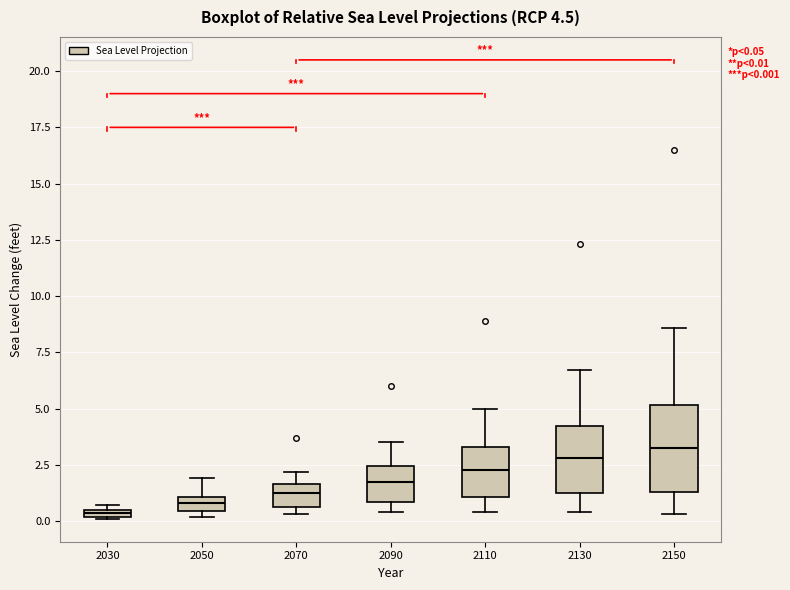

Comparing the boxes themselves (not the whiskers), which one is the tallest?

2150